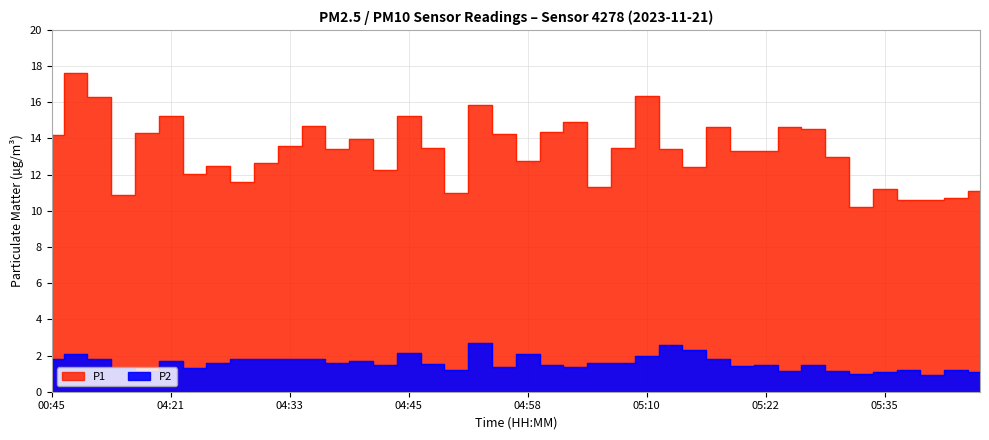

What position from the right is 05:42?

2